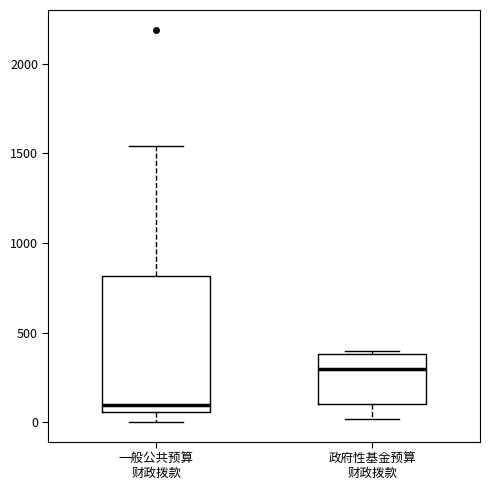

Which box has the lowest median line?

一般公共预算 财政拨款